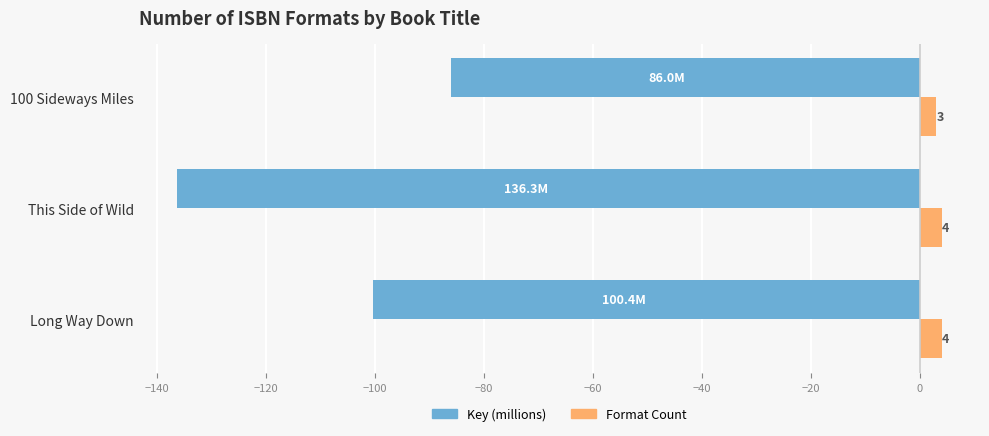

True or false: Key (millions) has a value of -86.0 at 100 Sideways Miles.

True